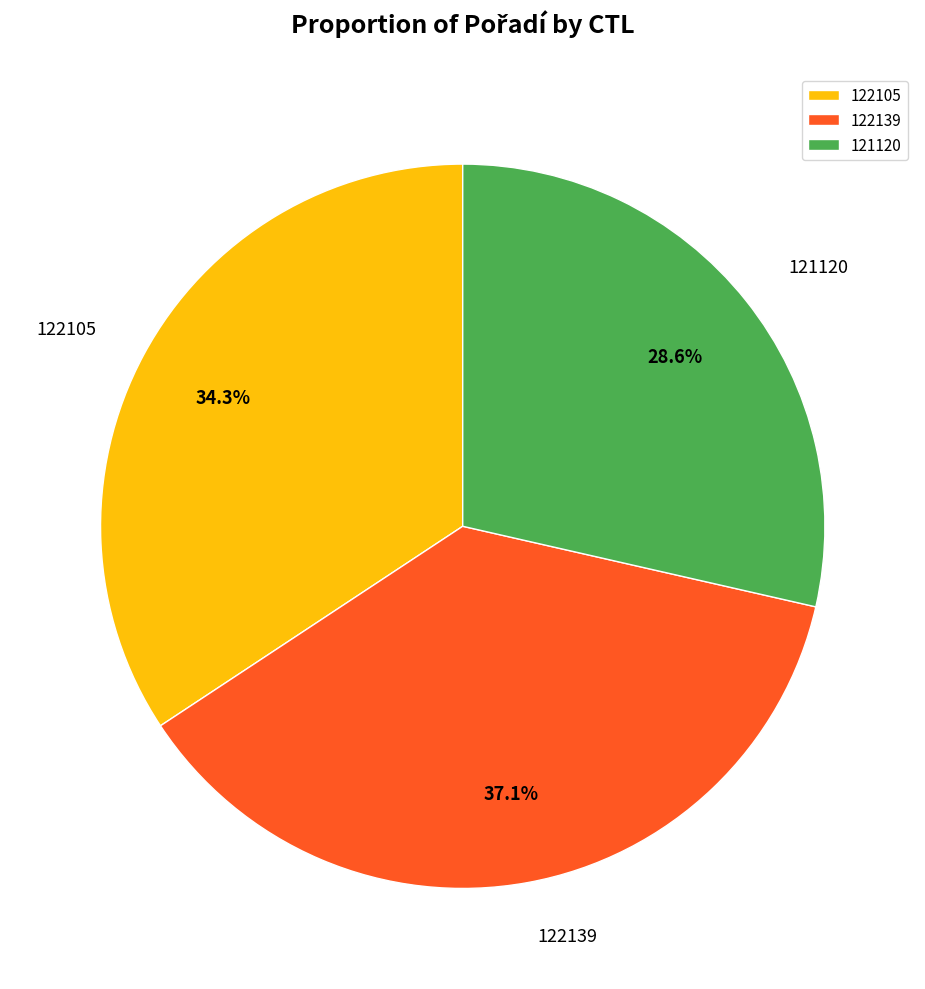

To the nearest percent, what is the combined percentage of 122139 and 121120?

66%